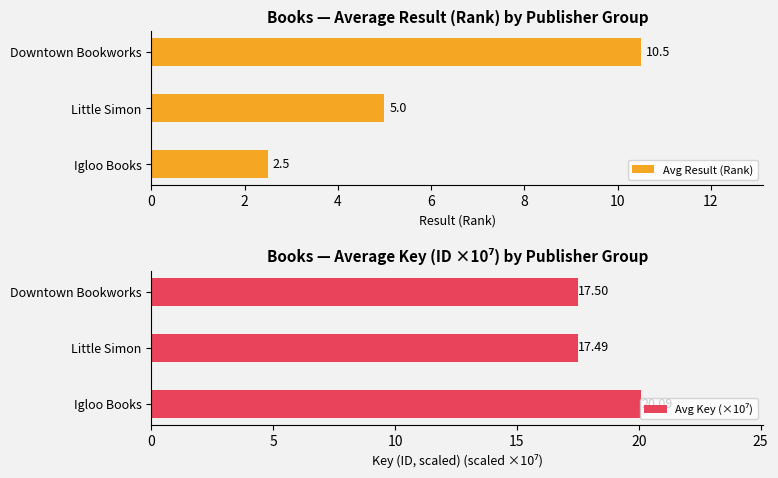

Is it true that Avg Result (Rank) equals 2.5 at Igloo Books?

True